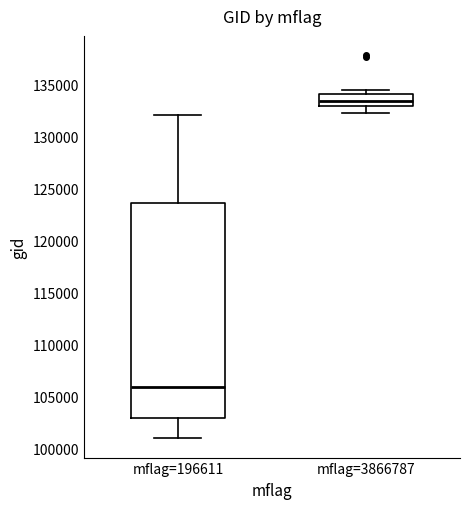

Reading left to right, transcribe this box plot: for each box, give where its median line is, the range the box spans, and where its two whiskers end, as read against the y-axis. The values are not printed on the chart, so give them approximately, as read against the axis.

mflag=196611: median 106000, box 103000 to 123500, whiskers 101000 to 132000
mflag=3866787: median 133500, box 133000 to 134000, whiskers 132000 to 134500